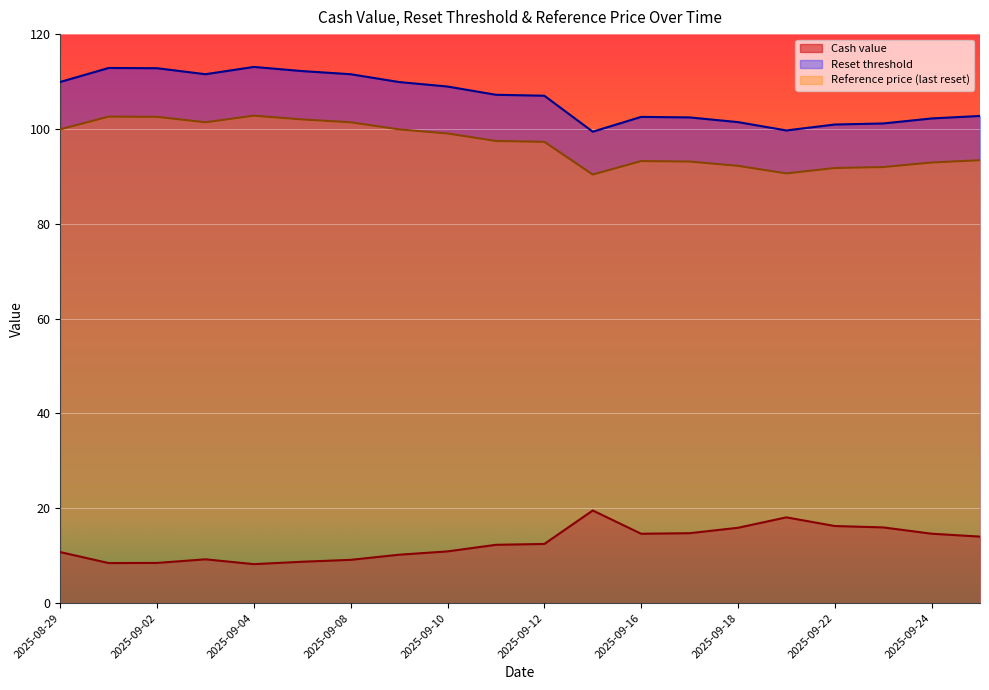

Rank the series by their maximum value, from highest to lowest.

Reset threshold, Reference price (last reset), Cash value